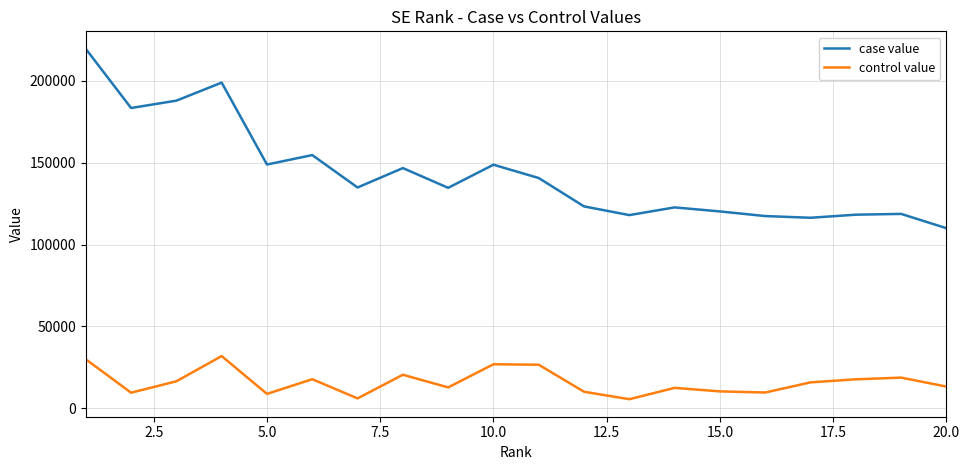

List the series in order of their peak value, highest first.

case value, control value